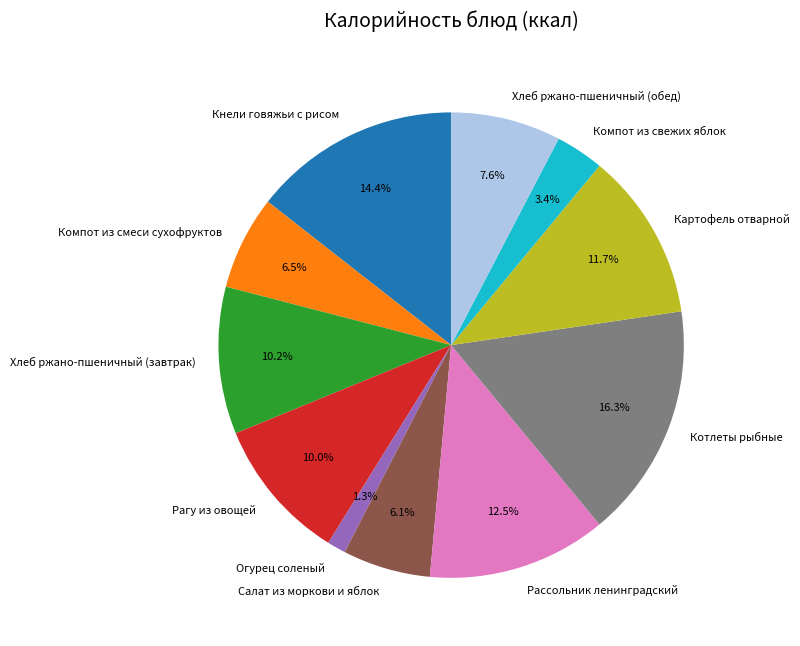

How many slices are in this pie chart?

11